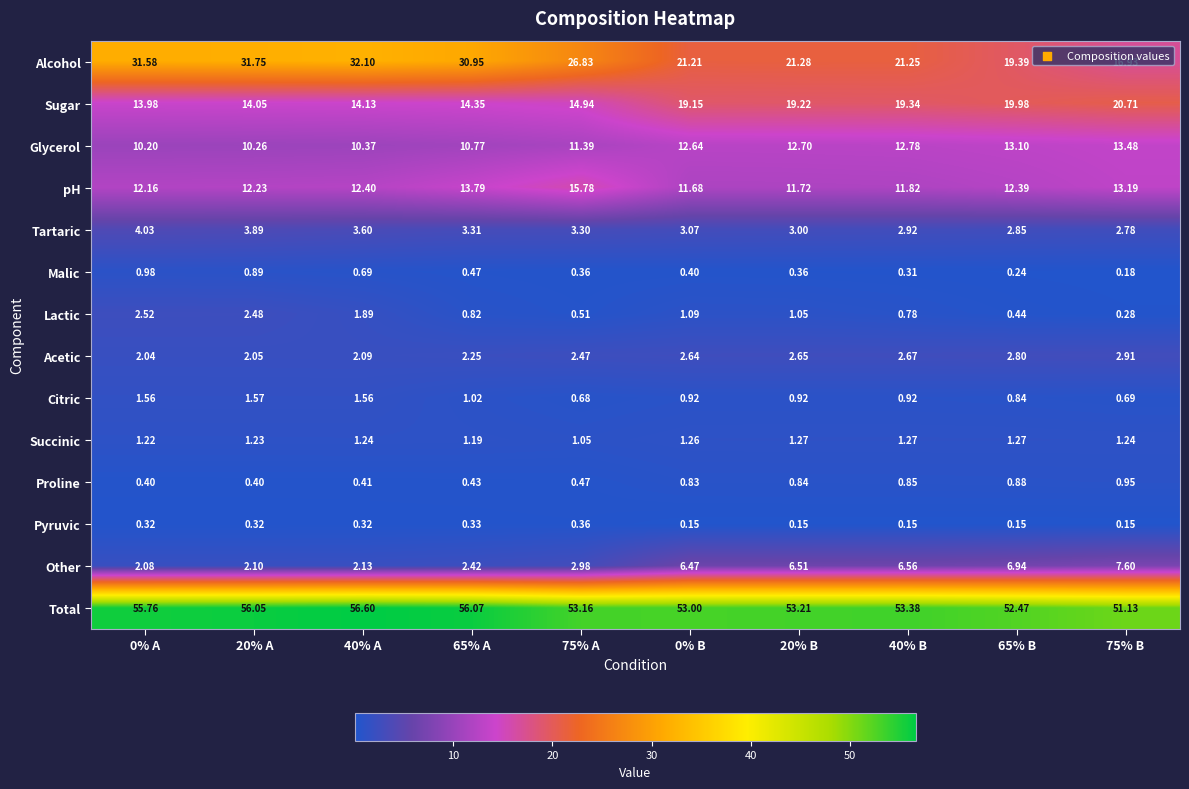

At how many categories does at least one series exceed 54?

4